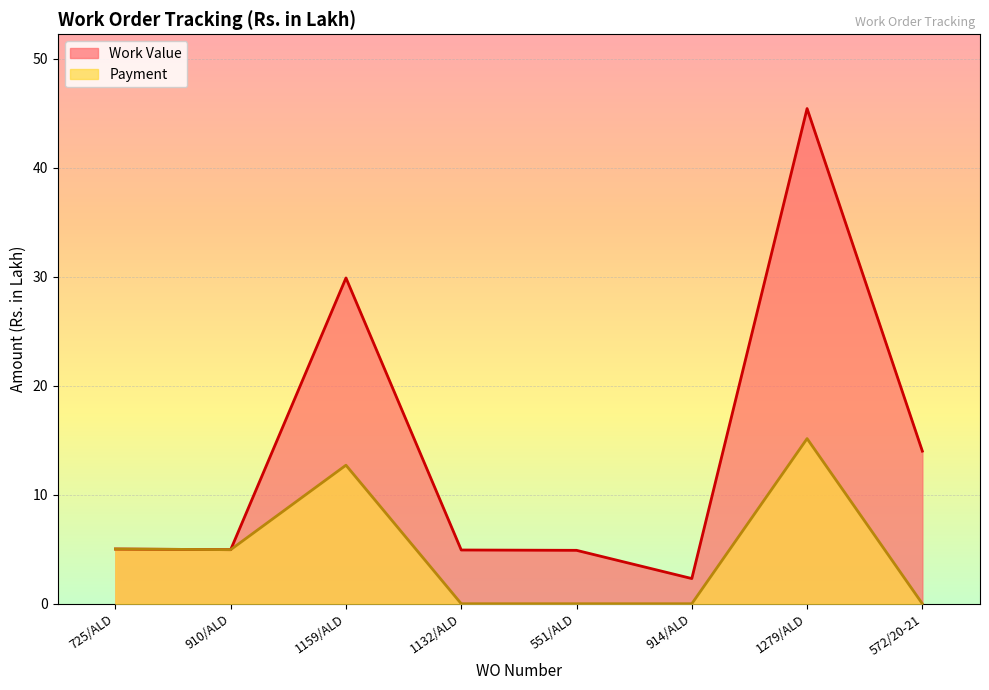

Between 725/ALD and 1279/ALD, which is larger?

1279/ALD